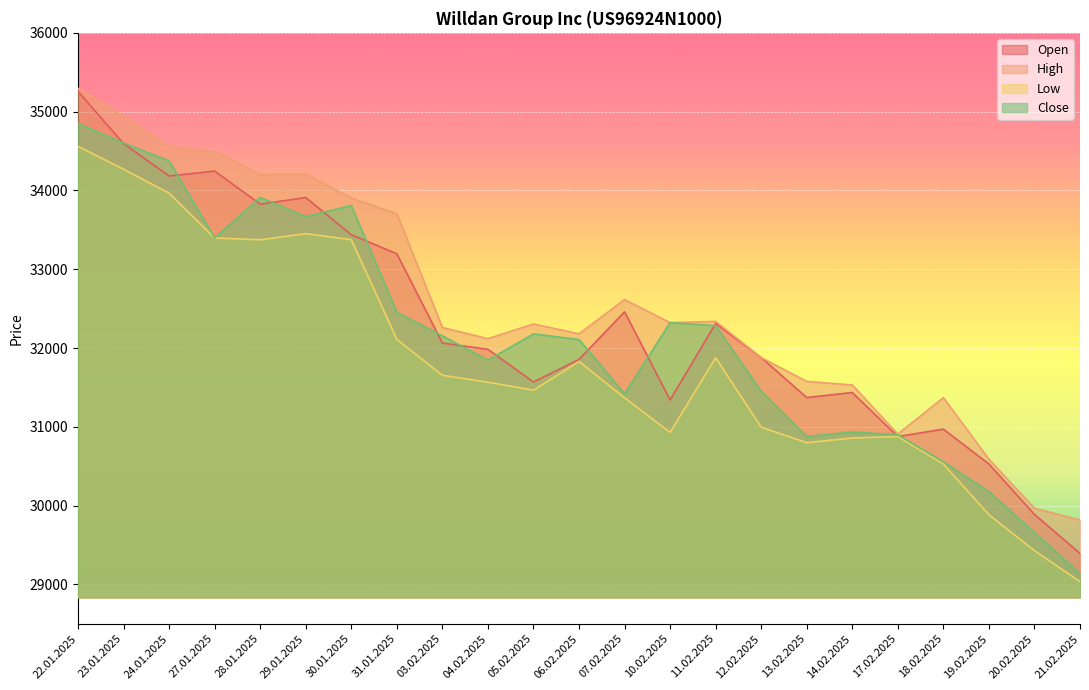

How many lines are shown in the chart?

4